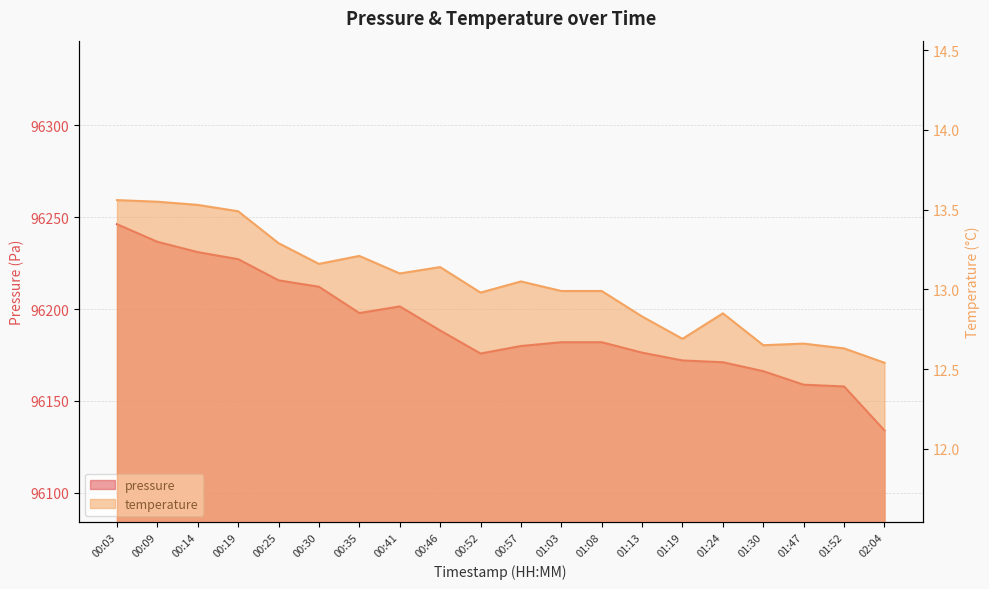

Rank the series at 01:03 from highest to lowest value.

pressure, temperature